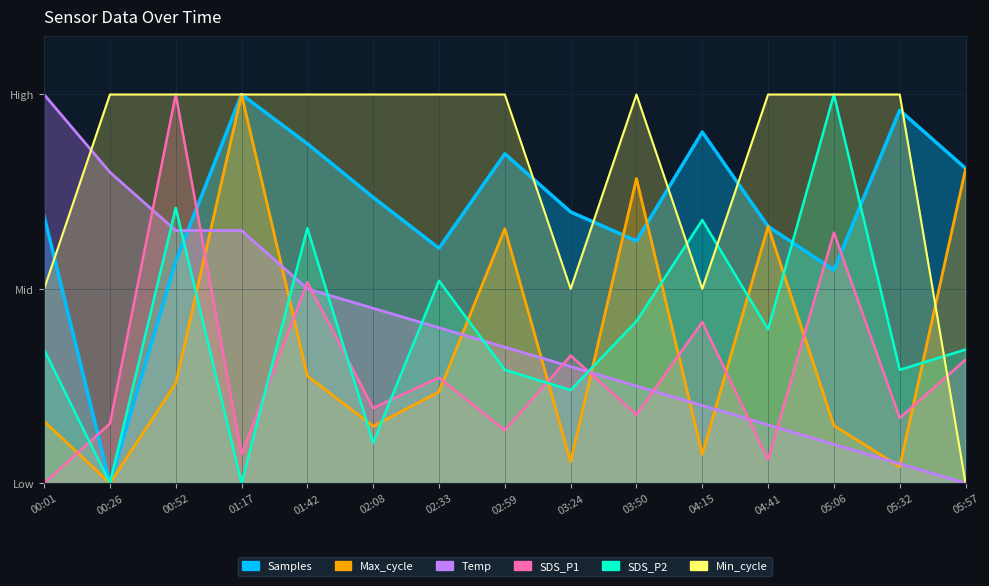

Reading left to right, what are all the values shown in this chart?

Samples: 0.7	0.0	0.6	1.0	0.9	0.7	0.6	0.8	0.7	0.6	0.9	0.7	0.5	1.0	0.8
SDS_P1: 0.0	0.2	1.0	0.1	0.5	0.2	0.3	0.1	0.3	0.2	0.4	0.1	0.6	0.2	0.3
SDS_P2: 0.3	0.0	0.7	0.0	0.7	0.1	0.5	0.3	0.2	0.4	0.7	0.4	1.0	0.3	0.3
Max_cycle: 0.2	0.0	0.3	1.0	0.3	0.1	0.2	0.7	0.1	0.8	0.1	0.7	0.1	0.0	0.8
Temp: 1.0	0.8	0.6	0.6	0.5	0.5	0.4	0.3	0.3	0.2	0.2	0.1	0.1	0.0	0.0
Min_cycle: 0.5	1.0	1.0	1.0	1.0	1.0	1.0	1.0	0.5	1.0	0.5	1.0	1.0	1.0	0.0